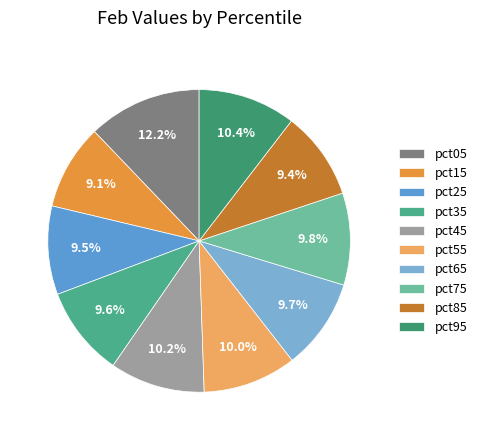

To the nearest percent, what is the average slice percentage?

10%